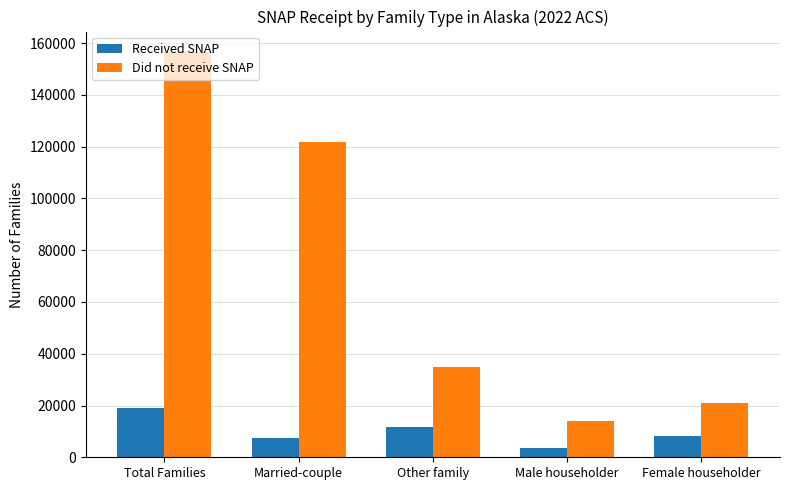

At which category is the sum across all series the highest?

Total Families